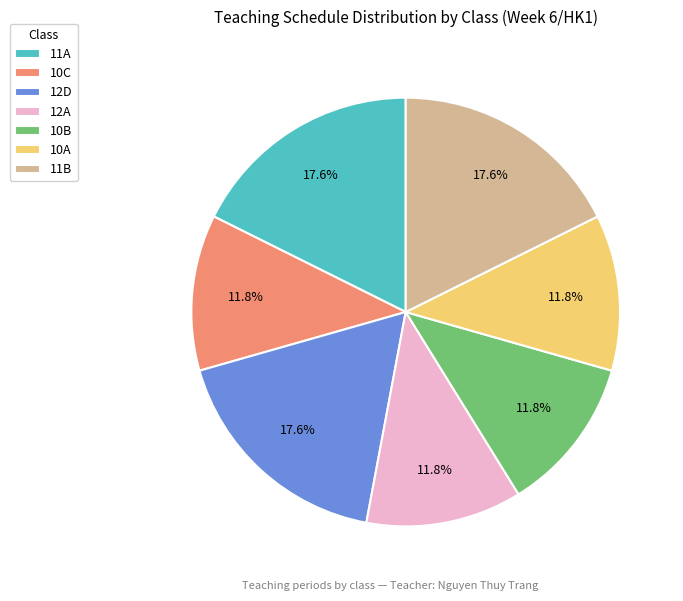

Is 10C the majority of the pie?

No